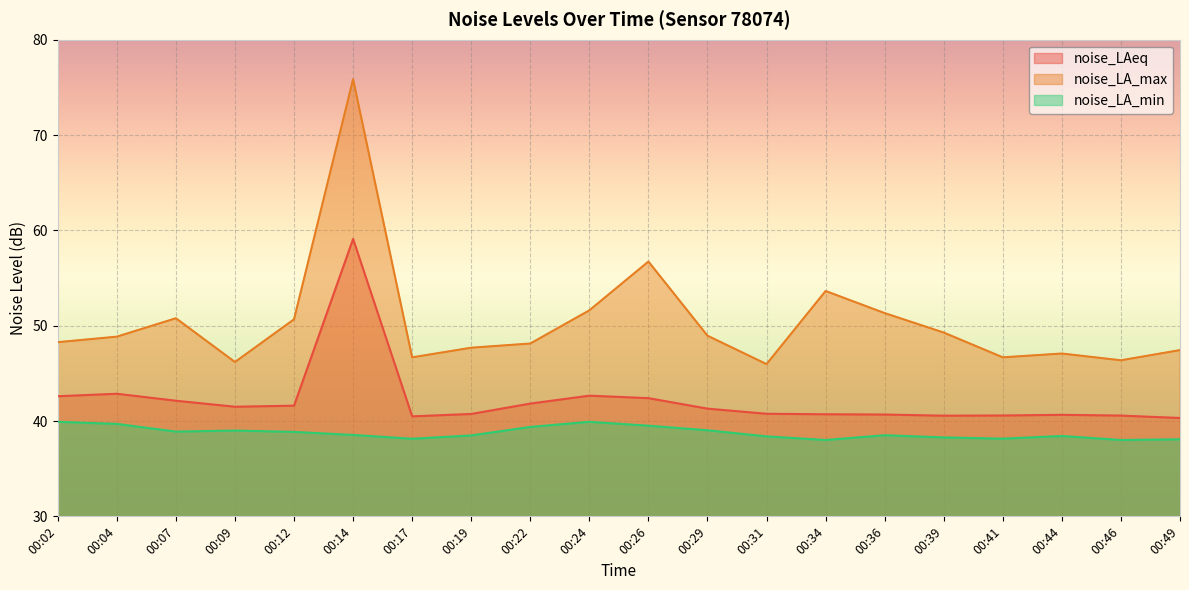

True or false: noise_LA_min has more than 1 points higher than both neighbors.

True